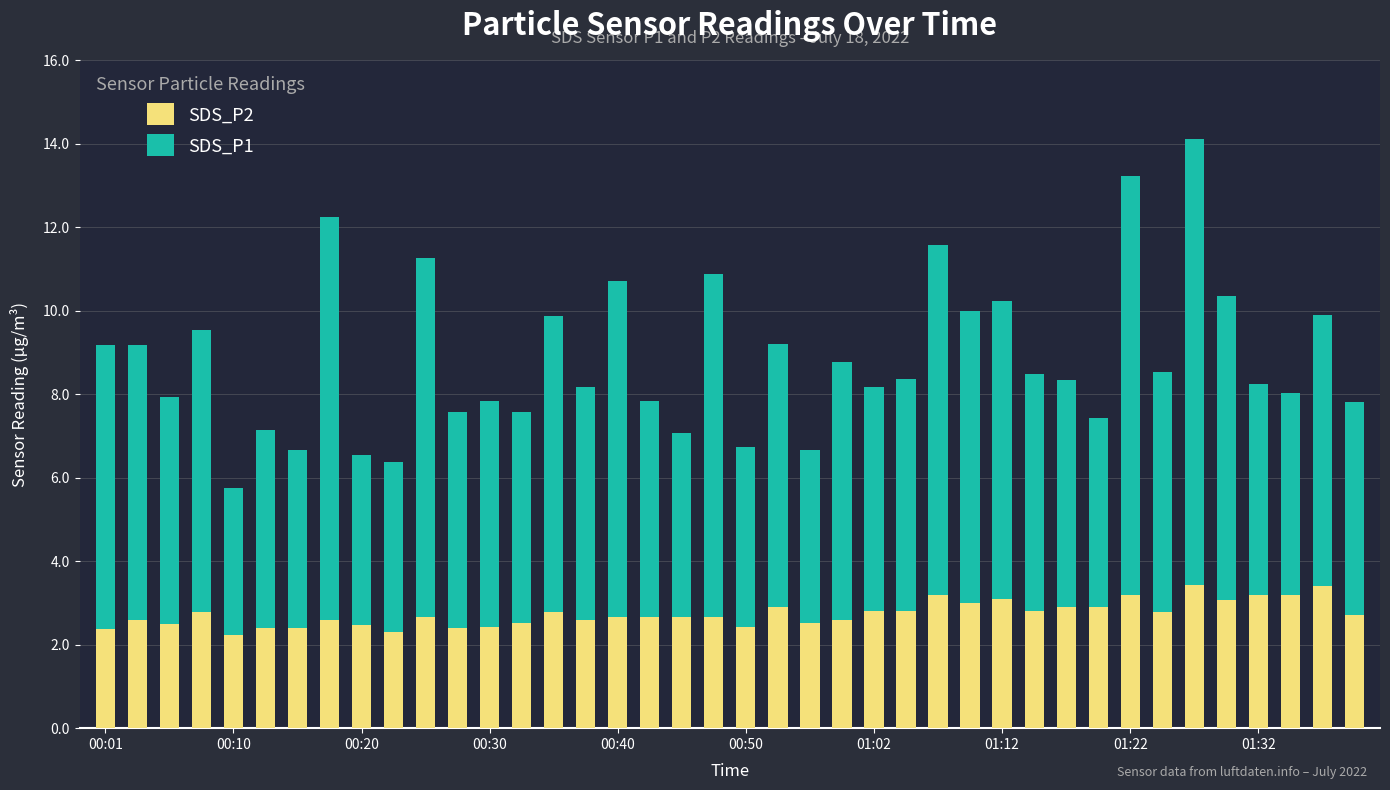

How many bars are there in total?

40